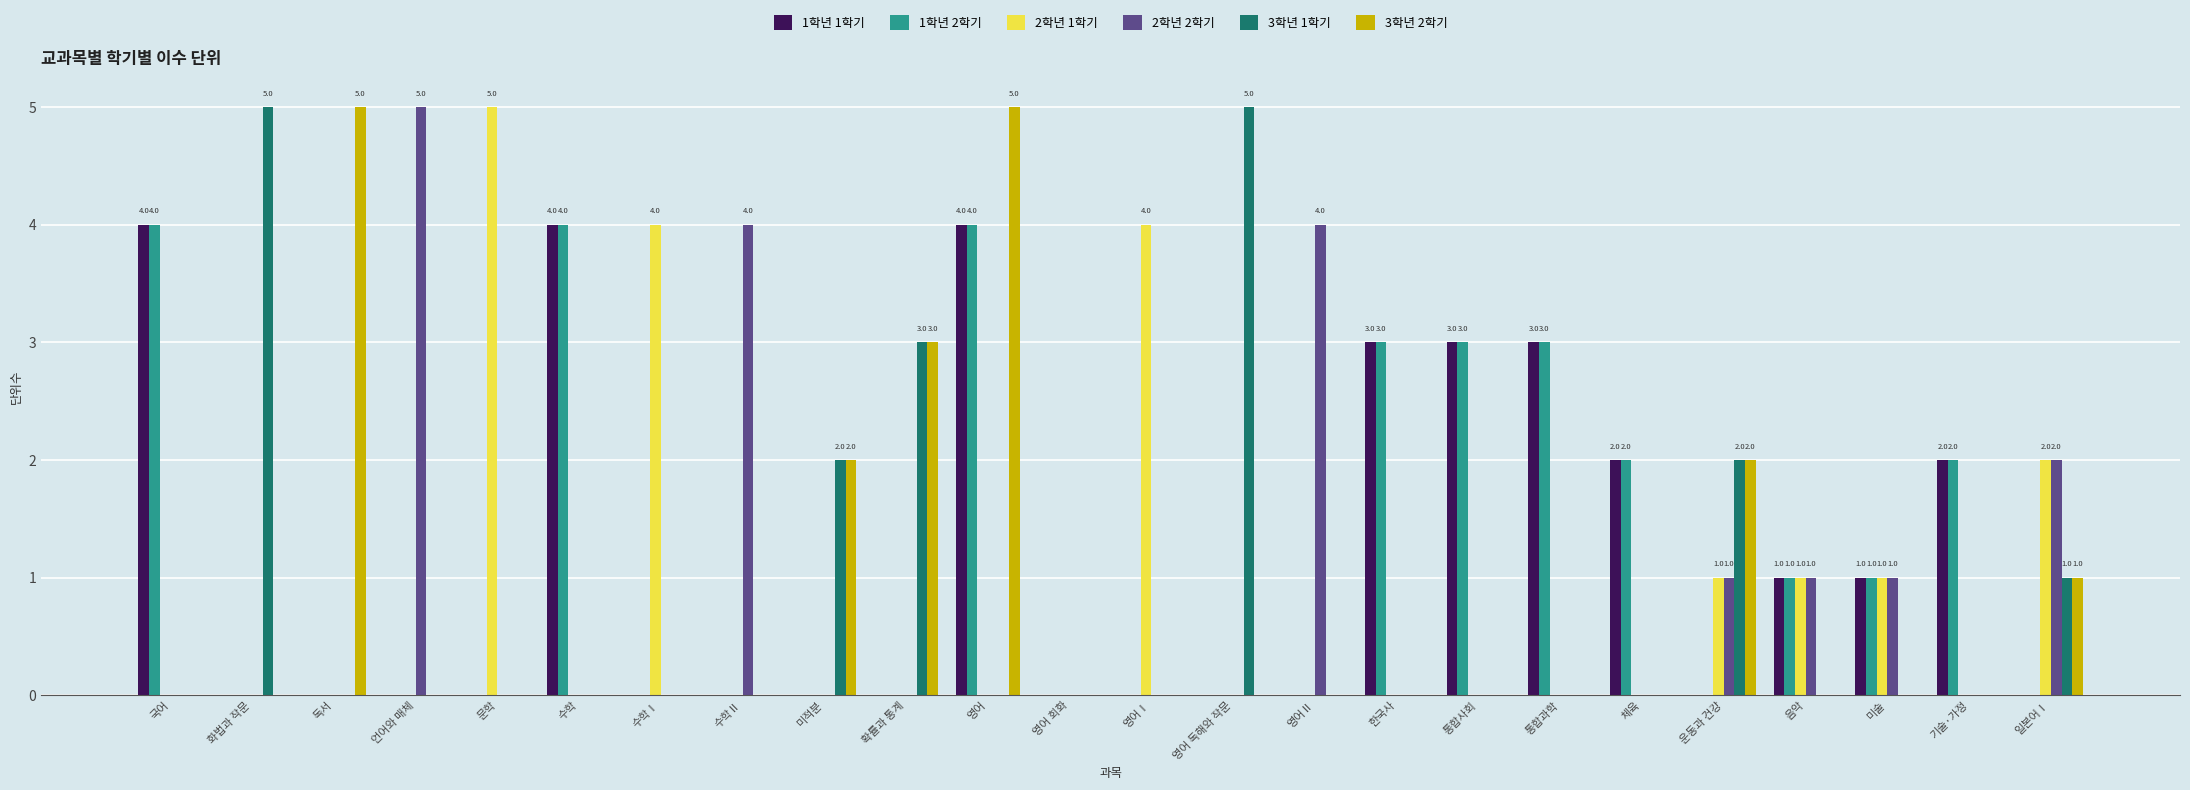

Which series changed the most between 독서 and 영어Ⅱ?

3학년 2학기